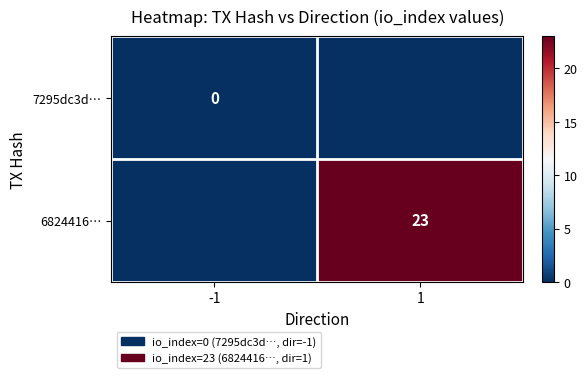

What is the total value across all series at 1?

23